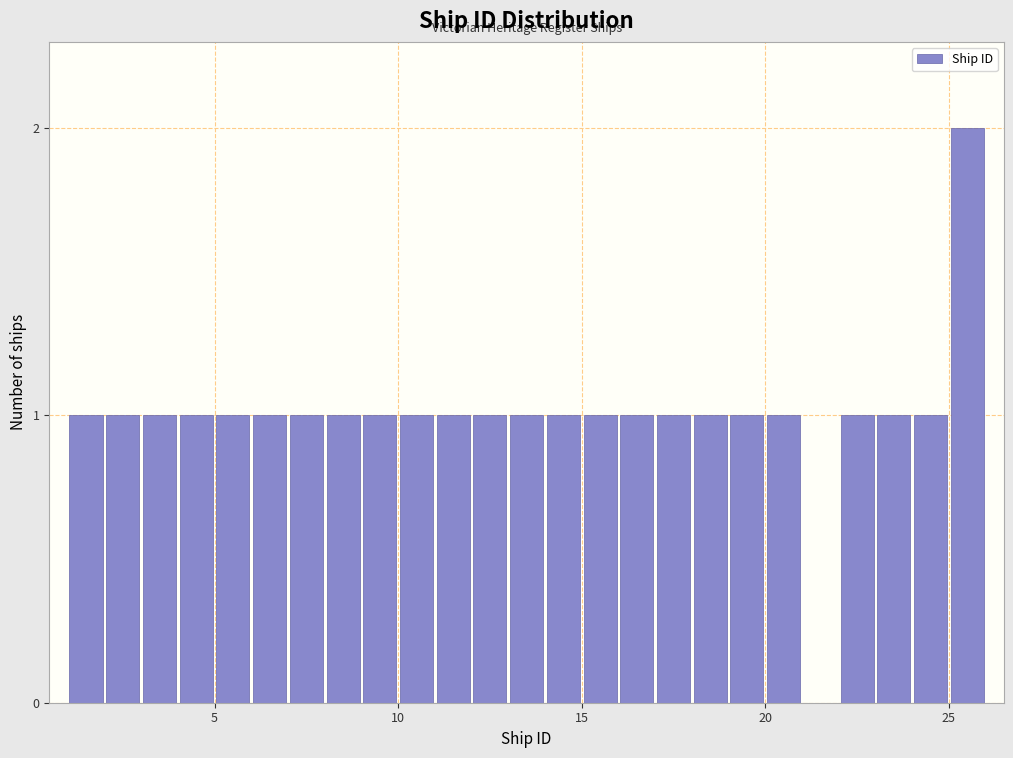

Around what value on the x-axis is the tallest bar? Give the approximate position of its centre, as read against the axis.

25.5